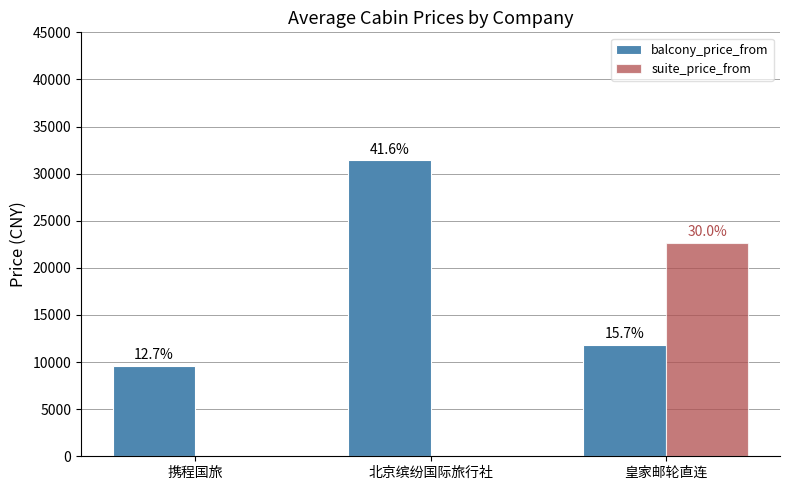

The suite_price_from series shows 22664.7 at 皇家邮轮直连. True or false?

True